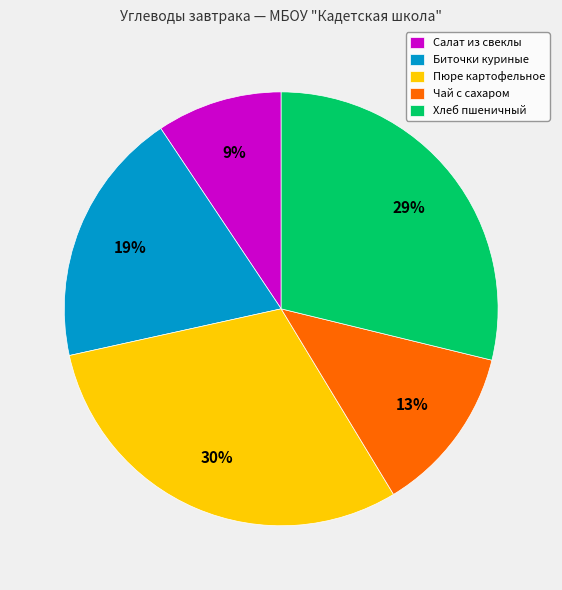

What percentage is the Пюре картофельное slice, to the nearest percent?

30%